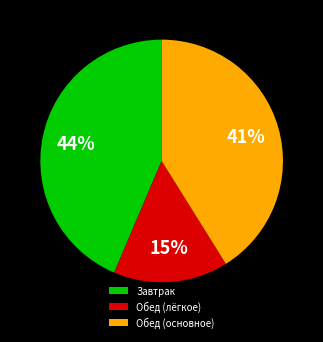

Which category has the smallest portion of the pie?

Обед (лёгкое)